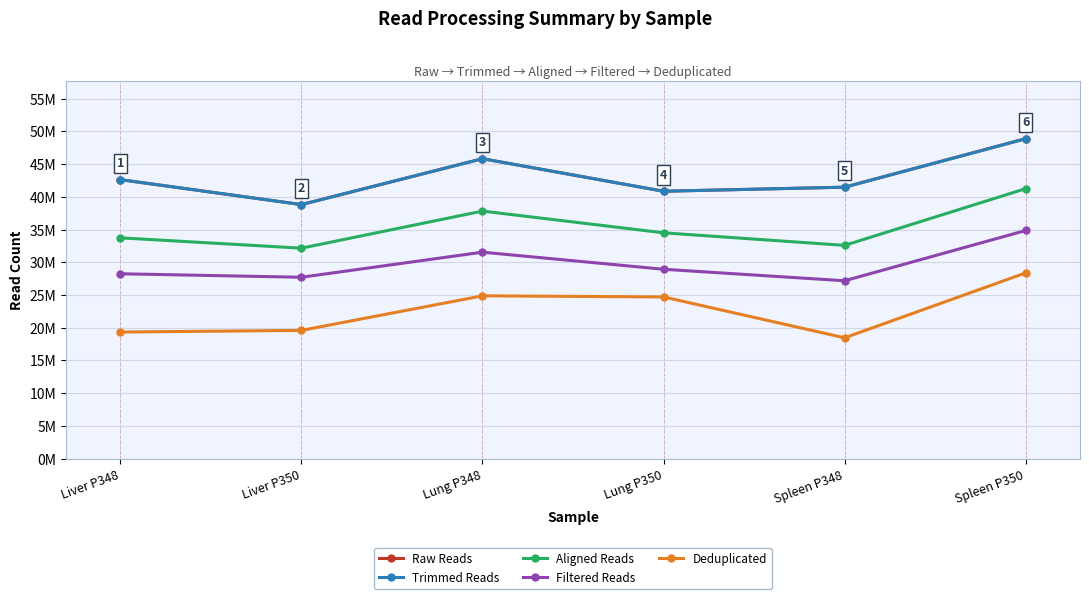

Does the chart have visible grid lines?

Yes